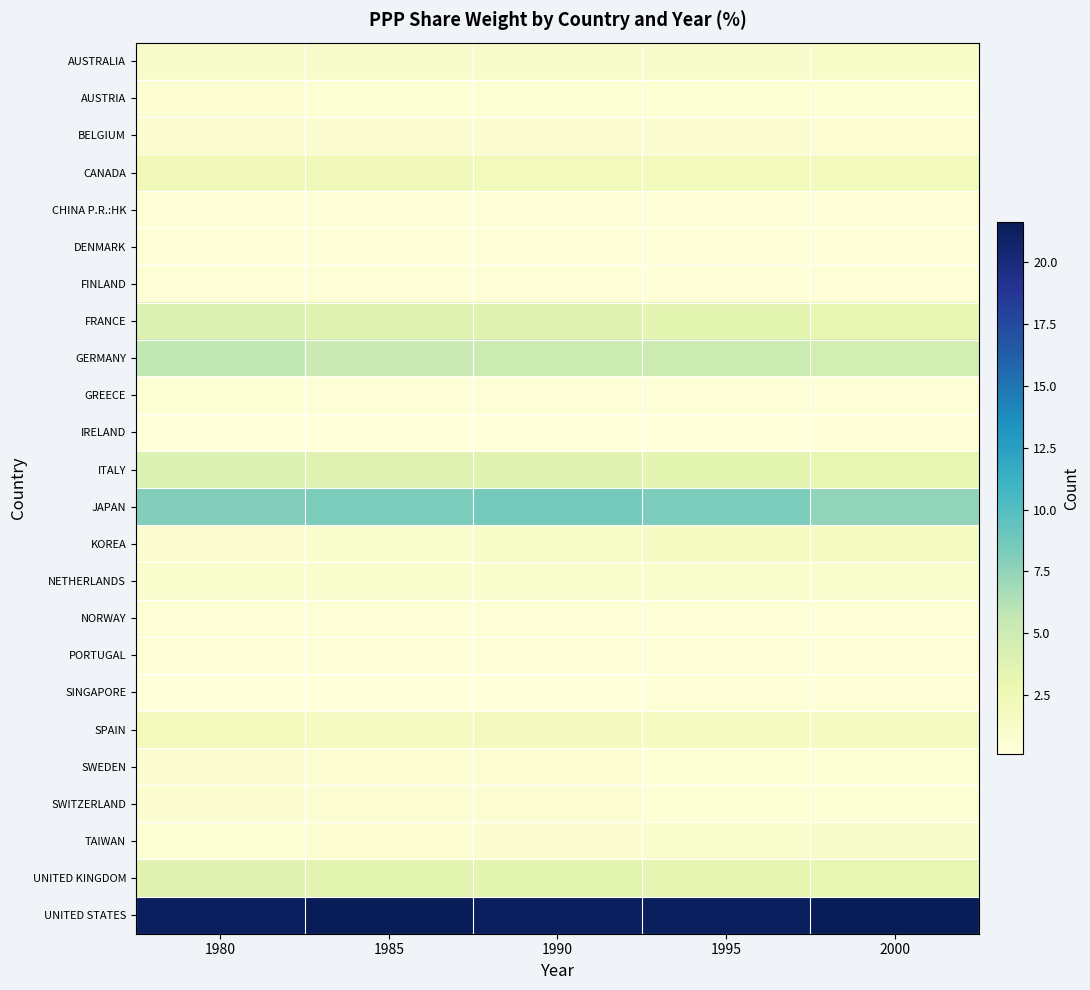

Reading right to left, extract all data points from this chart.

AUSTRALIA: 2000=1.1	1995=1.1	1990=1.1	1985=1.1	1980=1.1
AUSTRIA: 2000=0.5	1995=0.5	1990=0.5	1985=0.5	1980=0.6
BELGIUM: 2000=0.6	1995=0.6	1990=0.7	1985=0.7	1980=0.8
CANADA: 2000=2.0	1995=2.0	1990=2.1	1985=2.1	1980=2.1
CHINA P.R.:HK: 2000=0.4	1995=0.4	1990=0.4	1985=0.3	1980=0.3
DENMARK: 2000=0.3	1995=0.4	1990=0.4	1985=0.4	1980=0.4
FINLAND: 2000=0.3	1995=0.3	1990=0.3	1985=0.3	1980=0.3
FRANCE: 2000=3.2	1995=3.4	1990=3.6	1985=3.7	1980=3.9
GERMANY: 2000=4.6	1995=5.1	1990=5.1	1985=5.2	1980=5.7
GREECE: 2000=0.4	1995=0.4	1990=0.4	1985=0.4	1980=0.5
IRELAND: 2000=0.2	1995=0.2	1990=0.2	1985=0.2	1980=0.2
ITALY: 2000=3.1	1995=3.4	1990=3.6	1985=3.7	1980=4.0
JAPAN: 2000=7.5	1995=8.3	1990=8.7	1985=8.3	1980=8.1
KOREA: 2000=1.7	1995=1.6	1990=1.3	1985=0.9	1980=0.7
NETHERLANDS: 2000=0.9	1995=0.9	1990=0.9	1985=1.0	1980=1.0
NORWAY: 2000=0.3	1995=0.3	1990=0.3	1985=0.3	1980=0.3
PORTUGAL: 2000=0.4	1995=0.4	1990=0.4	1985=0.4	1980=0.4
SINGAPORE: 2000=0.2	1995=0.2	1990=0.2	1985=0.1	1980=0.1
SPAIN: 2000=1.8	1995=1.8	1990=1.8	1985=1.8	1980=1.9
SWEDEN: 2000=0.5	1995=0.5	1990=0.6	1985=0.6	1980=0.6
SWITZERLAND: 2000=0.5	1995=0.5	1990=0.6	1985=0.6	1980=0.6
TAIWAN: 2000=1.0	1995=1.0	1990=0.8	1985=0.6	1980=0.5
UNITED KINGDOM: 2000=3.1	1995=3.3	1990=3.4	1985=3.5	1980=3.6
UNITED STATES: 2000=21.6	1995=21.3	1990=21.2	1985=21.6	1980=21.3